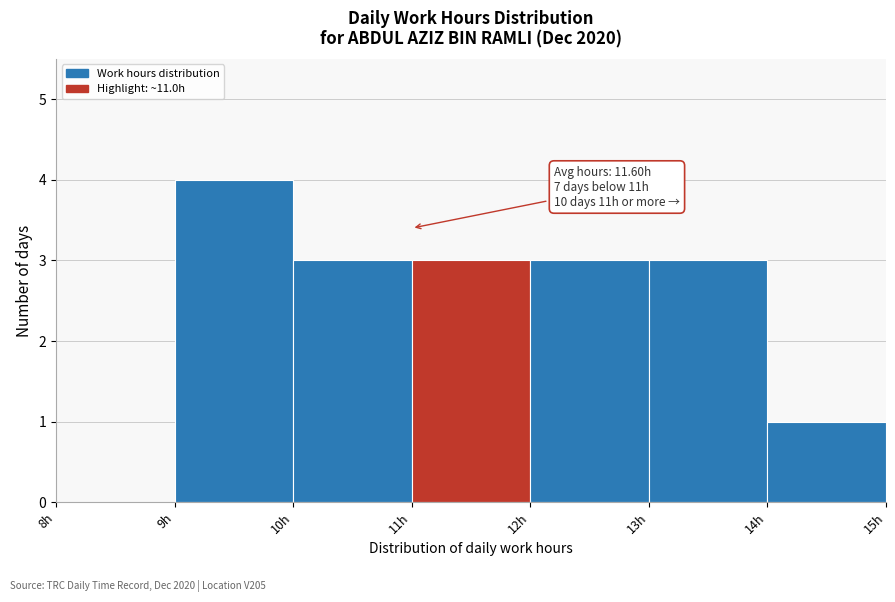

Over which range of the x-axis is the bar tallest?

9 to 10